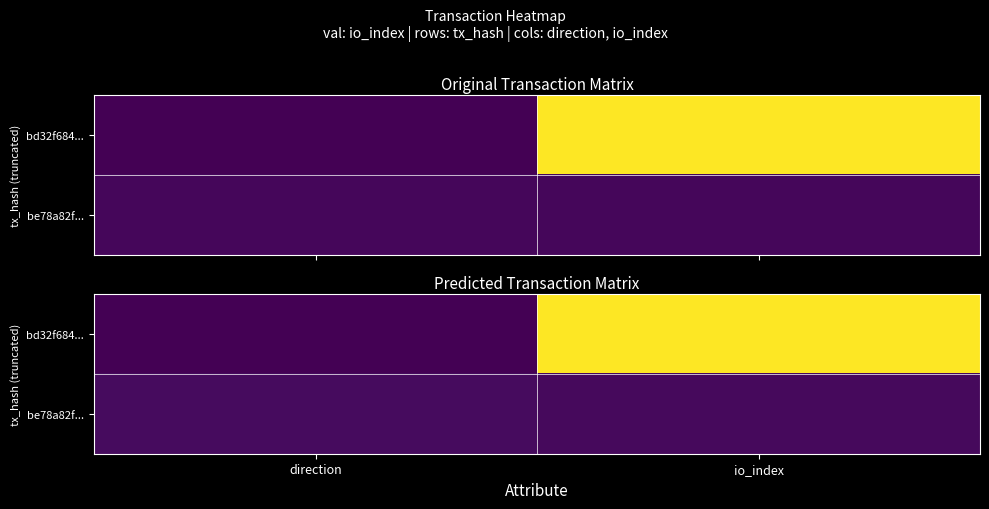

The value of be78a82f... at direction is 1.1. True or false?

True